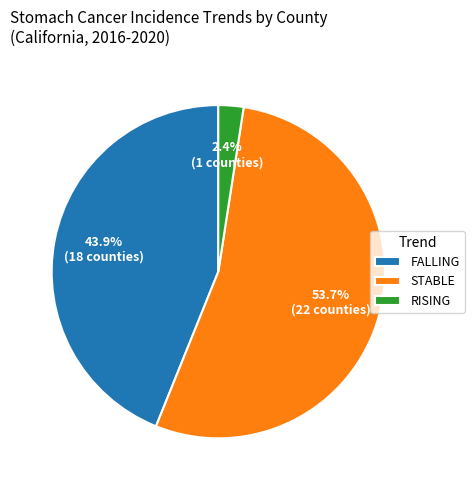

Count the number of slices in the pie.

3